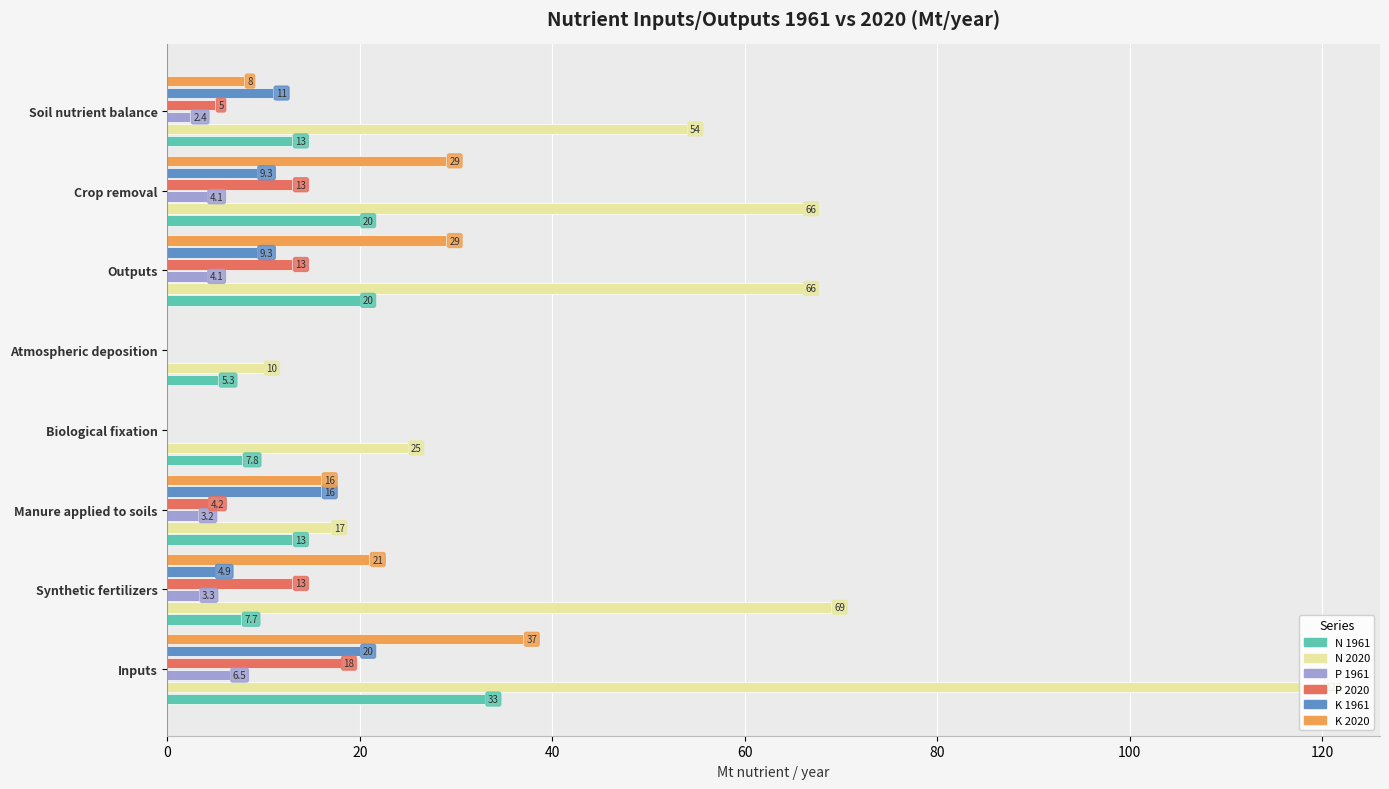

Count the number of data series in this chart.

6